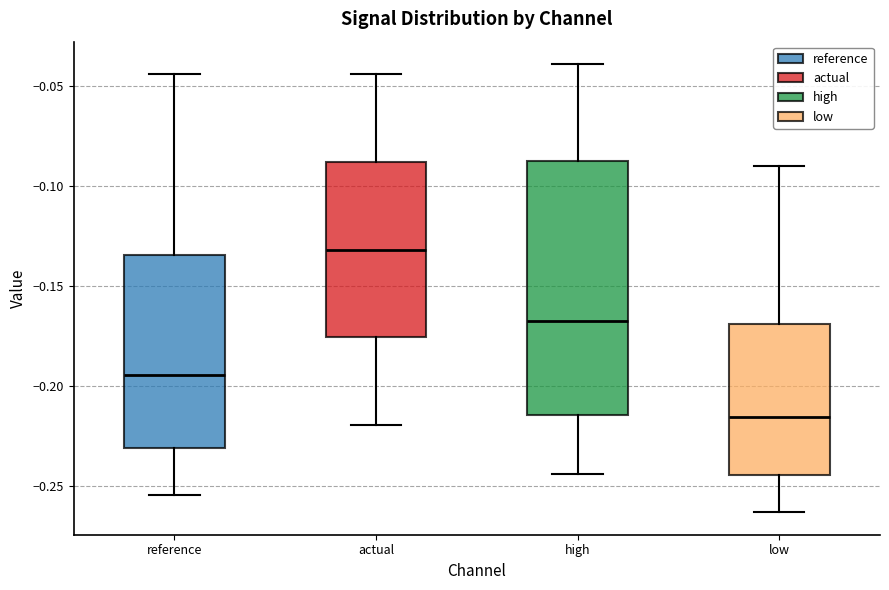

Which box is the tallest, from its lower edge to its upper edge?

high